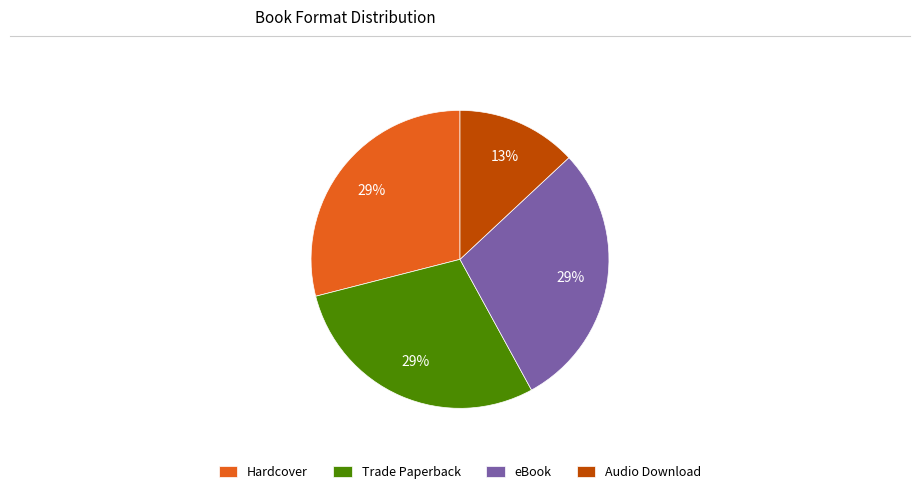

Which slice is the smallest?

Audio Download